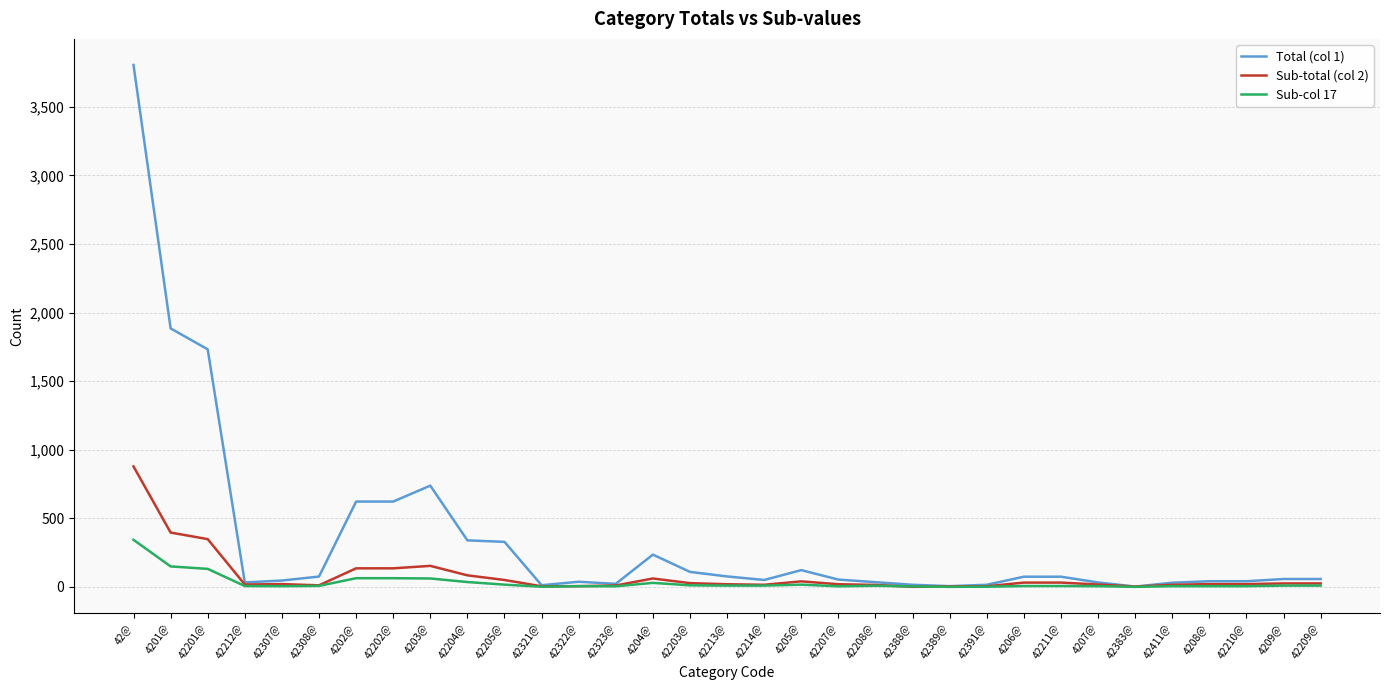

Which series has the largest range (max minus min)?

Total (col 1)